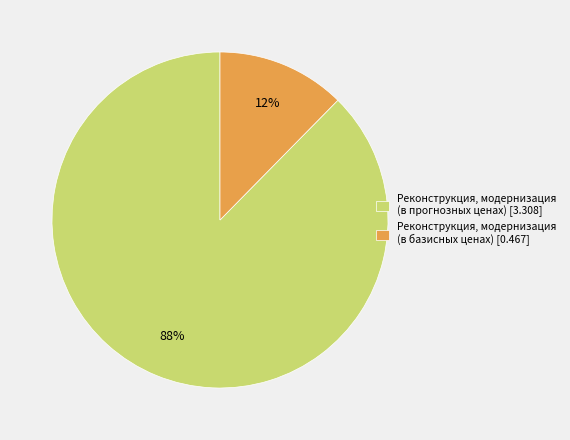

Which has a higher value, Реконструкция, модернизация (в прогнозных ценах) [3.308] or Реконструкция, модернизация (в базисных ценах) [0.467]?

Реконструкция, модернизация (в прогнозных ценах) [3.308]